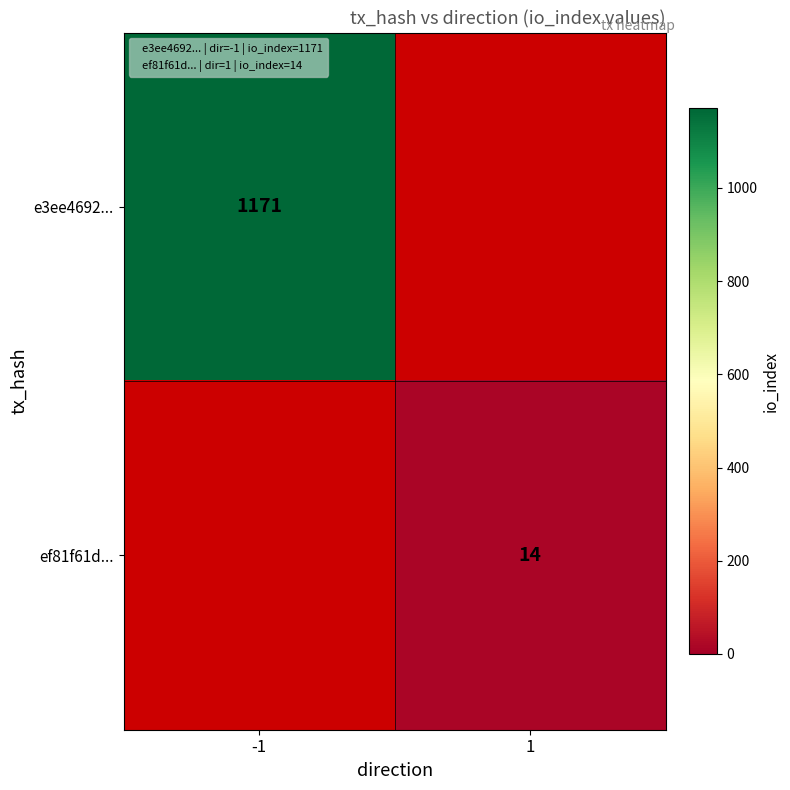

Is it true that e3ee4692... equals -517 at 1?

False